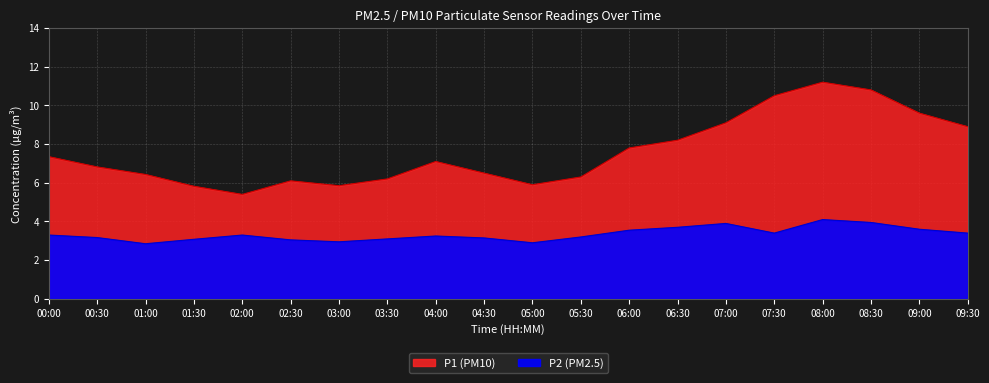

True or false: P2 and P1 cross at least once.

False